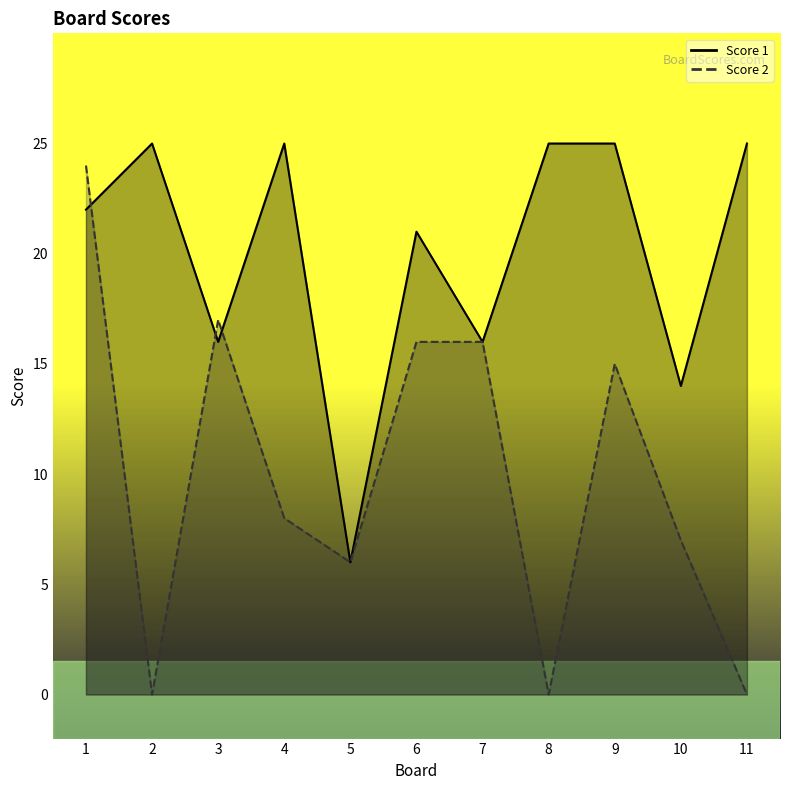

What is the minimum value for Score 1?

6